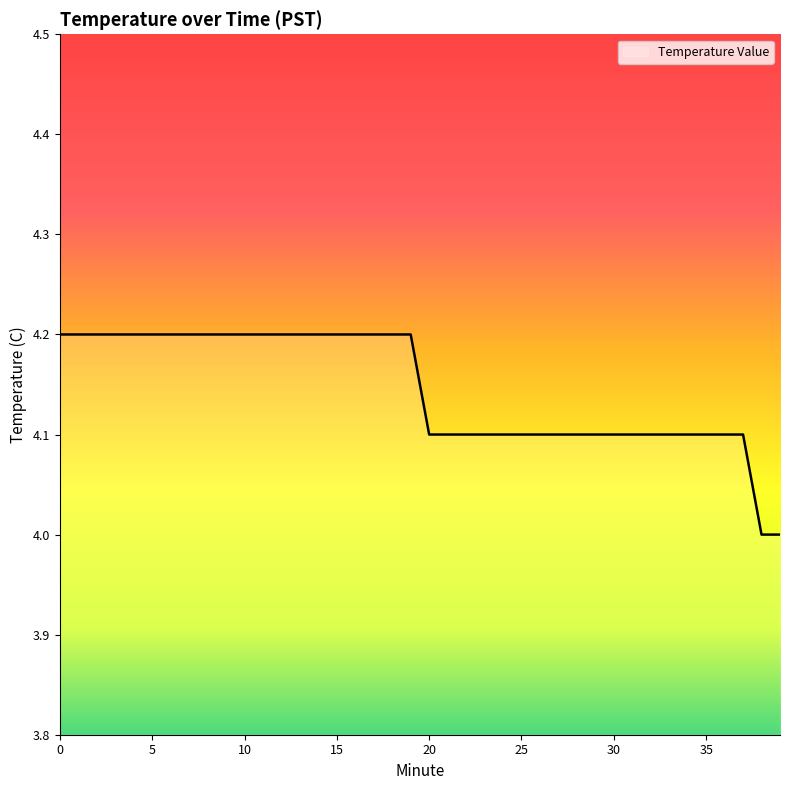

How many lines are shown in the chart?

1